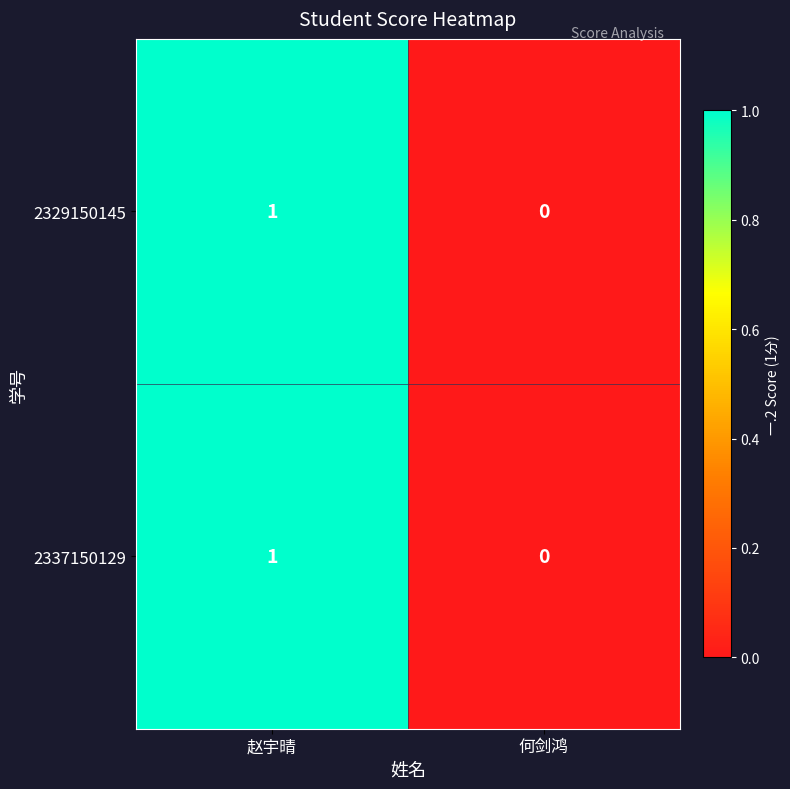

Where is 2329150145 nearest to the value 0?

何剑鸿